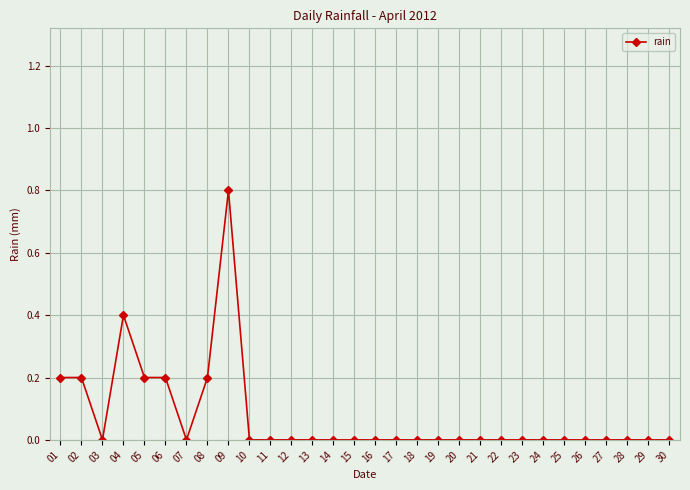

Count the number of data series in this chart.

1